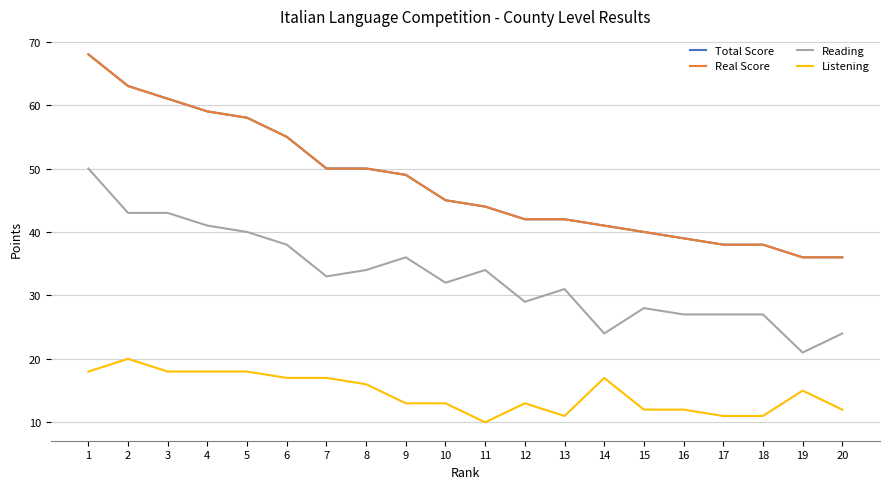

Does the chart display data point markers on the line(s)?

No